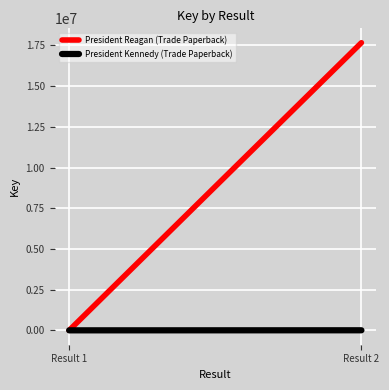

Does the chart display data point markers on the line(s)?

No